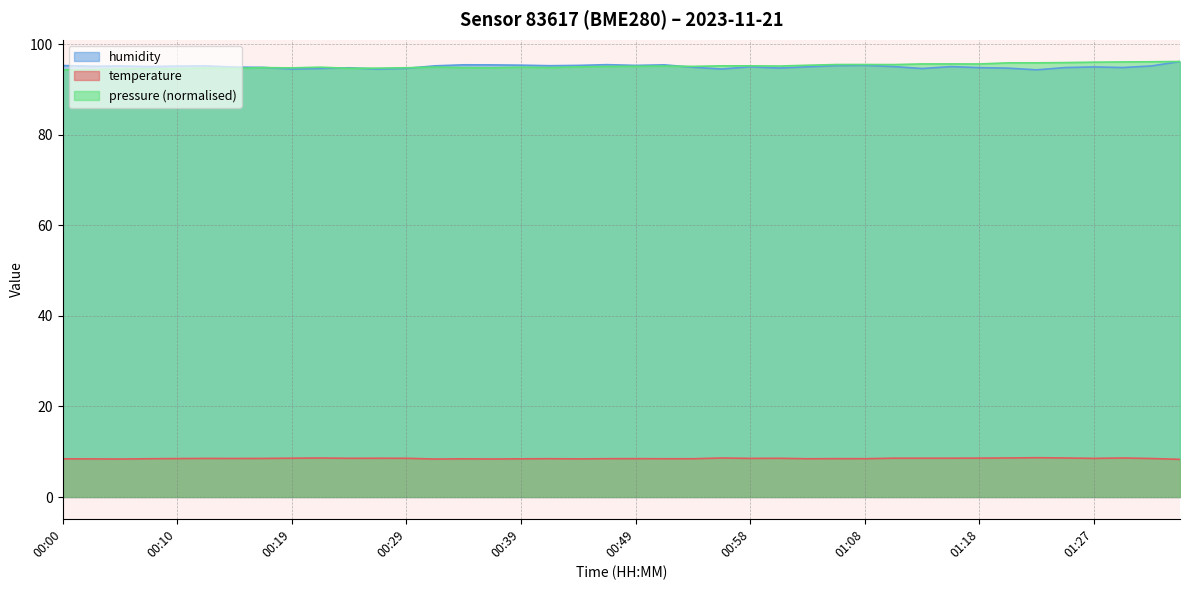

How many data points does each series have?

40